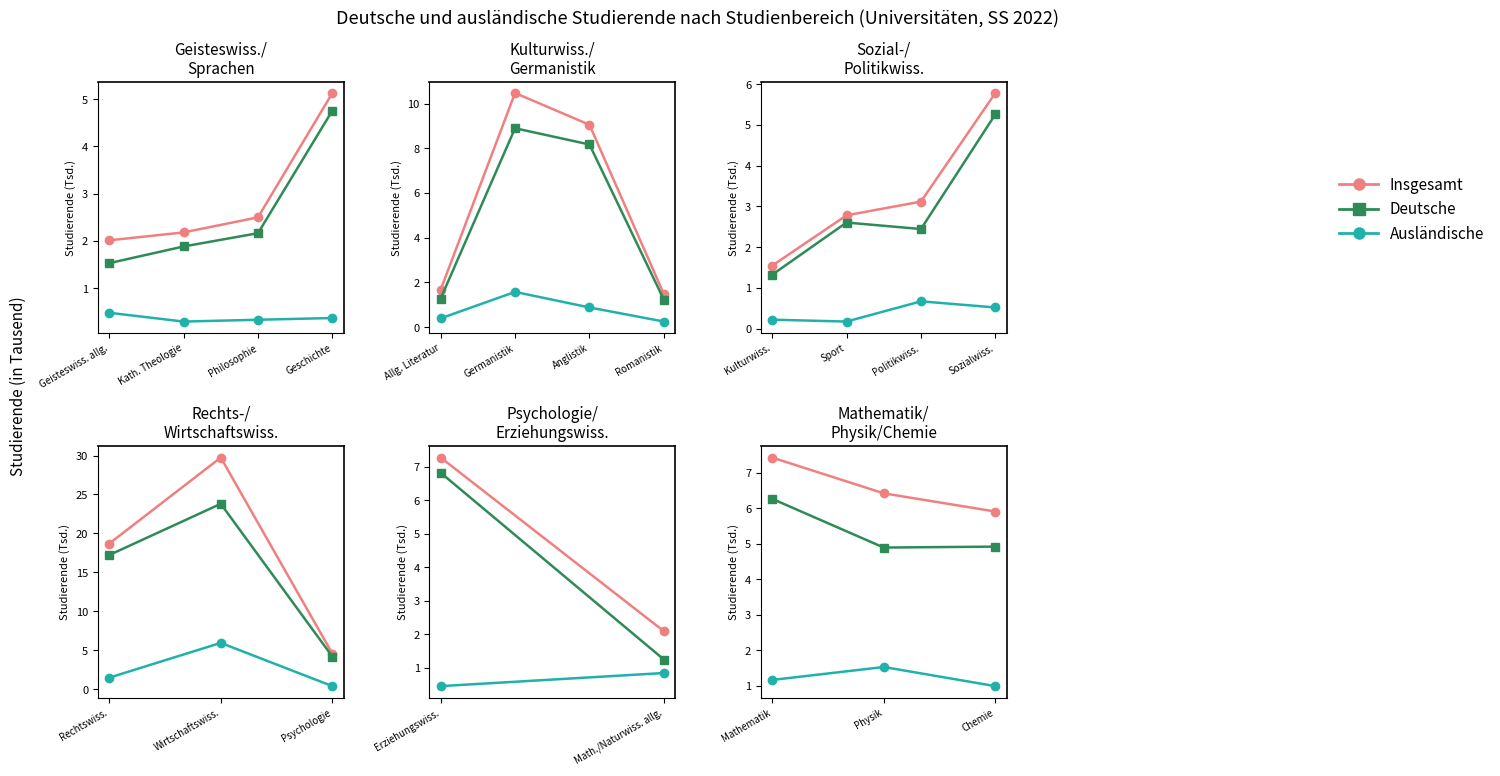

How many data points does each series have?

3